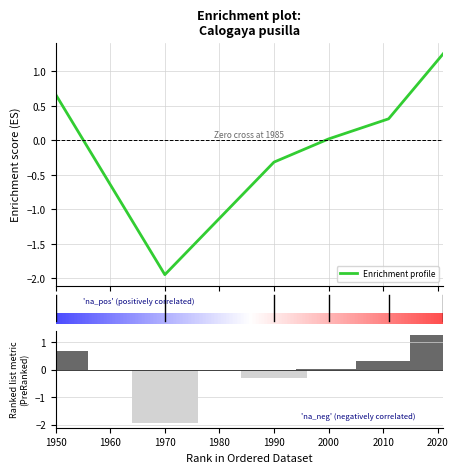

Are the bars grouped side by side (vs. stacked)?

No